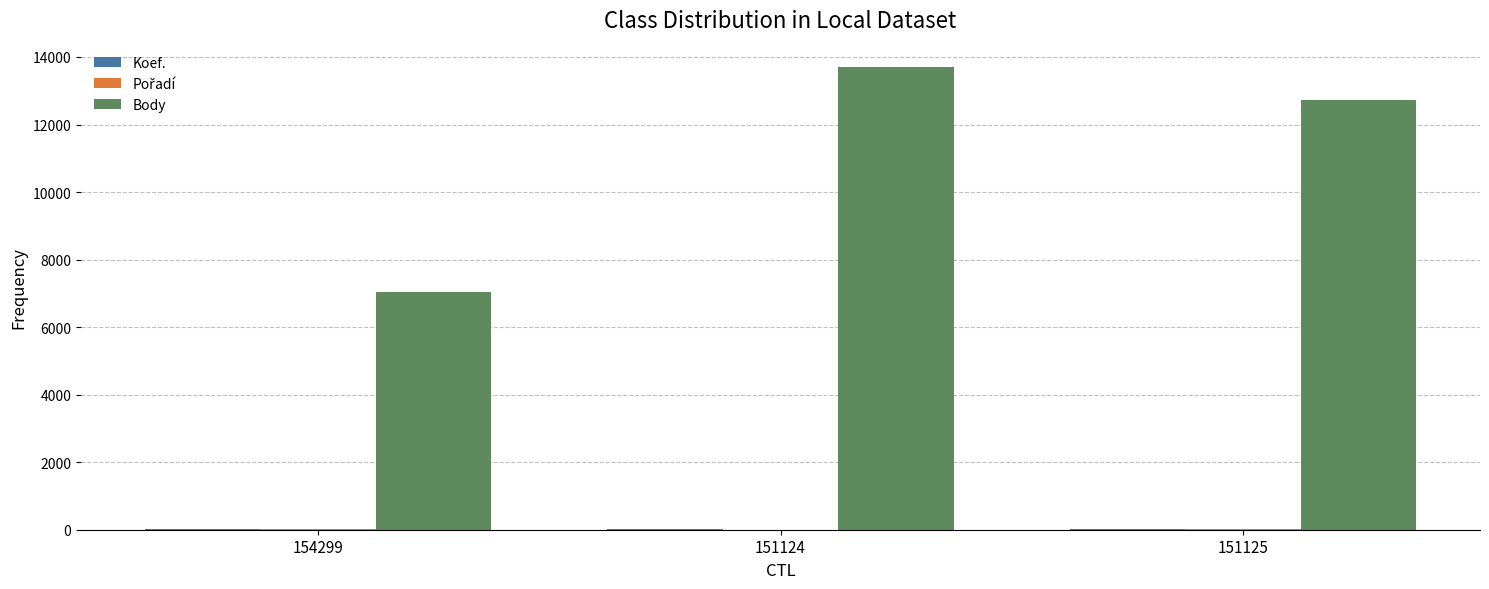

How many groups of bars are there?

3